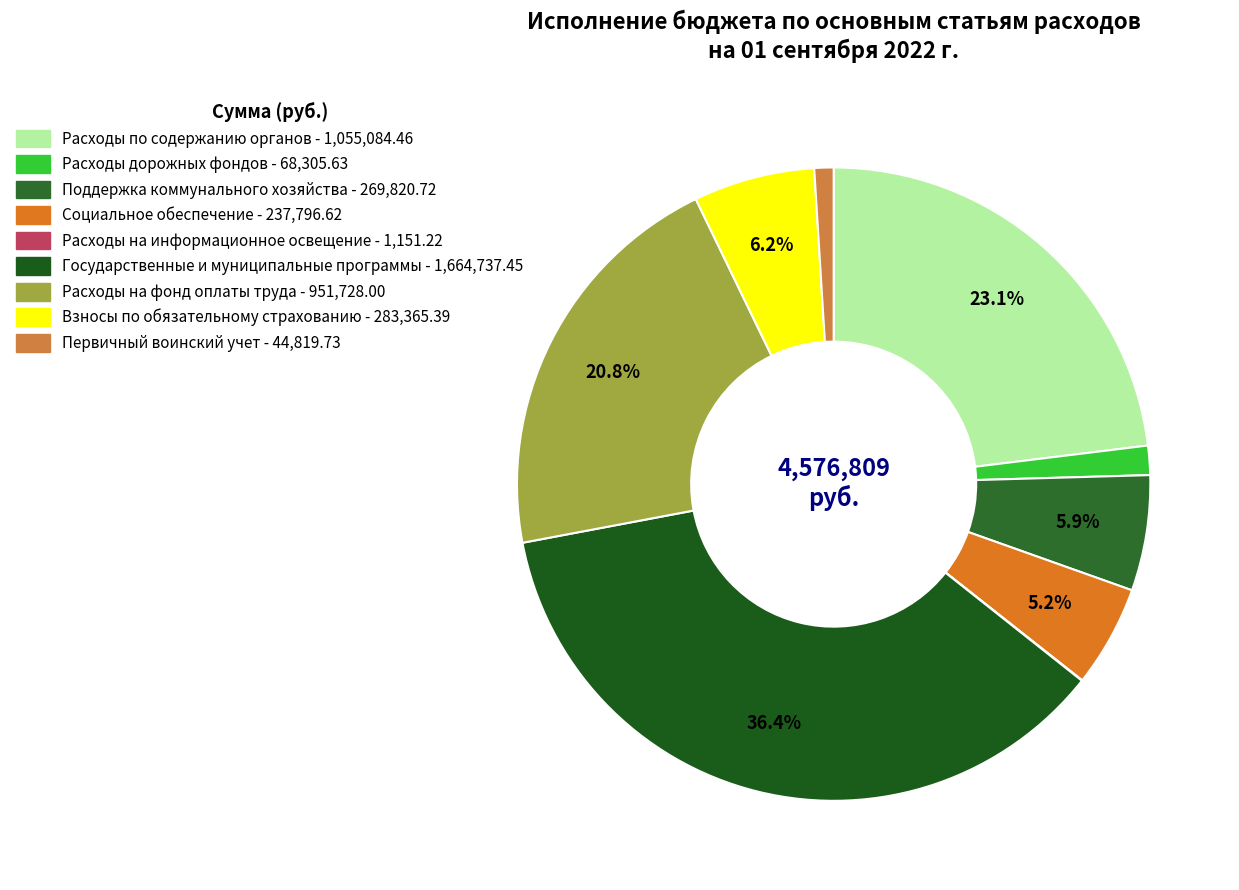

To the nearest percent, what is the difference between the largest and smallest slice percentages?

36%